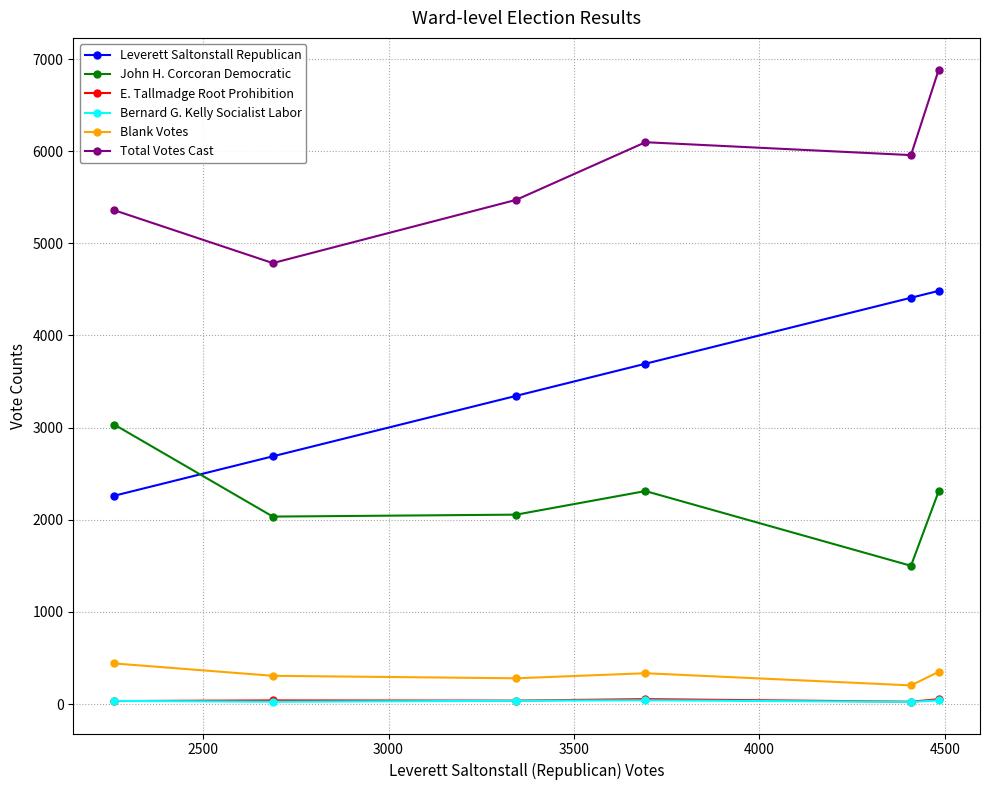

True or false: John H. Corcoran Democratic has more than 0 interior local peaks.

True